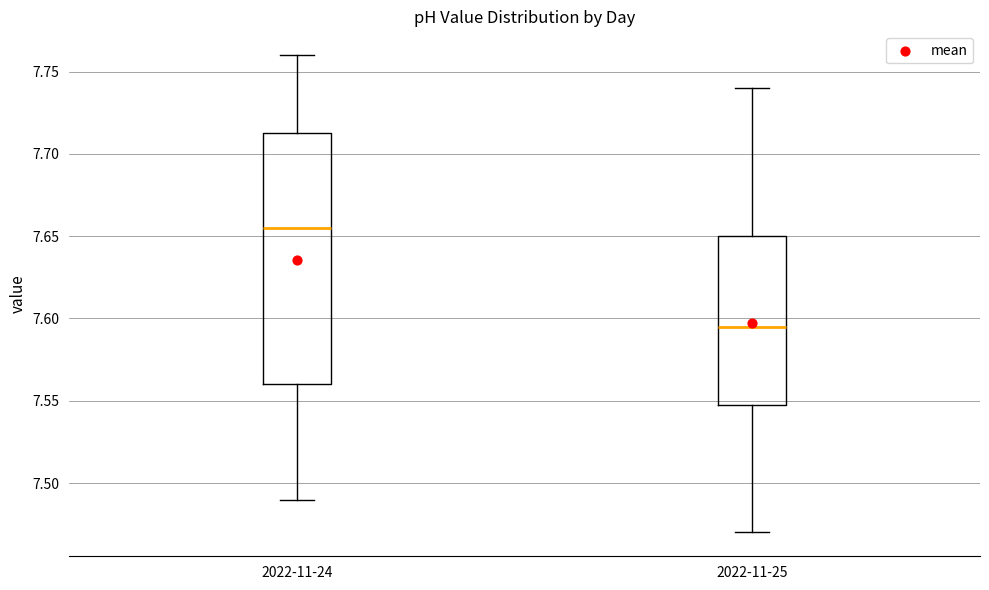

Reading left to right, read every box against the y-axis: the position of its median line, the range the box covers, and the ends of its whiskers. The values are not printed on the chart, so give them approximately, as read against the axis.

2022-11-24: median 7.655, box 7.560 to 7.715, whiskers 7.490 to 7.760
2022-11-25: median 7.595, box 7.550 to 7.650, whiskers 7.470 to 7.740